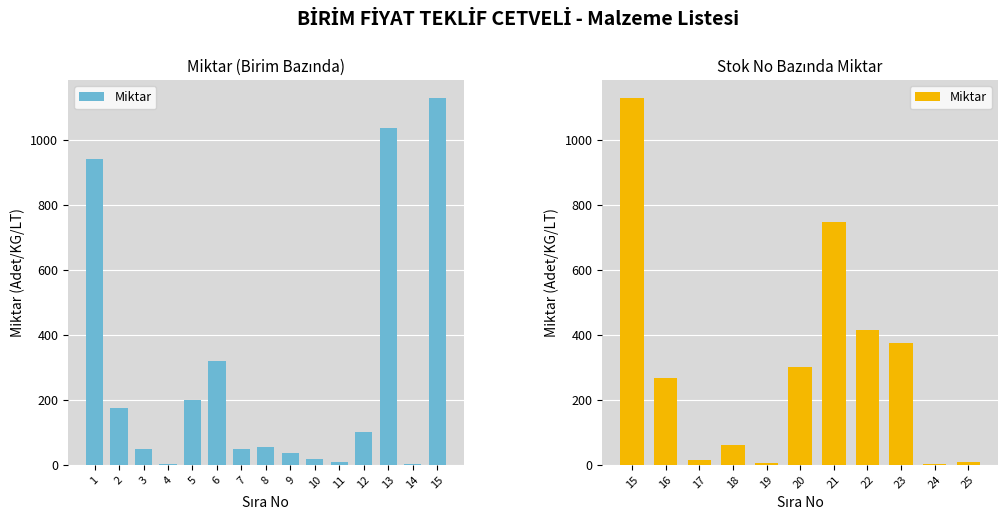

What is the smallest value displayed?

2